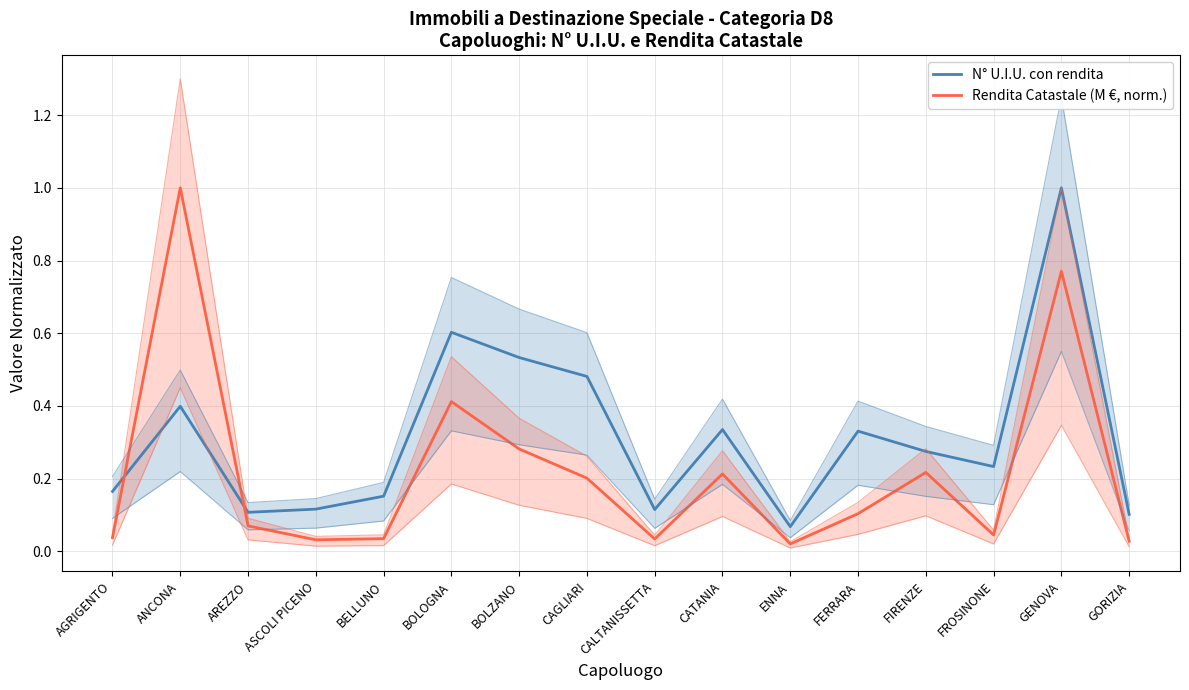

What is the approximate value of Rendita Catastale (M €, norm.) at BOLZANO?

0.3